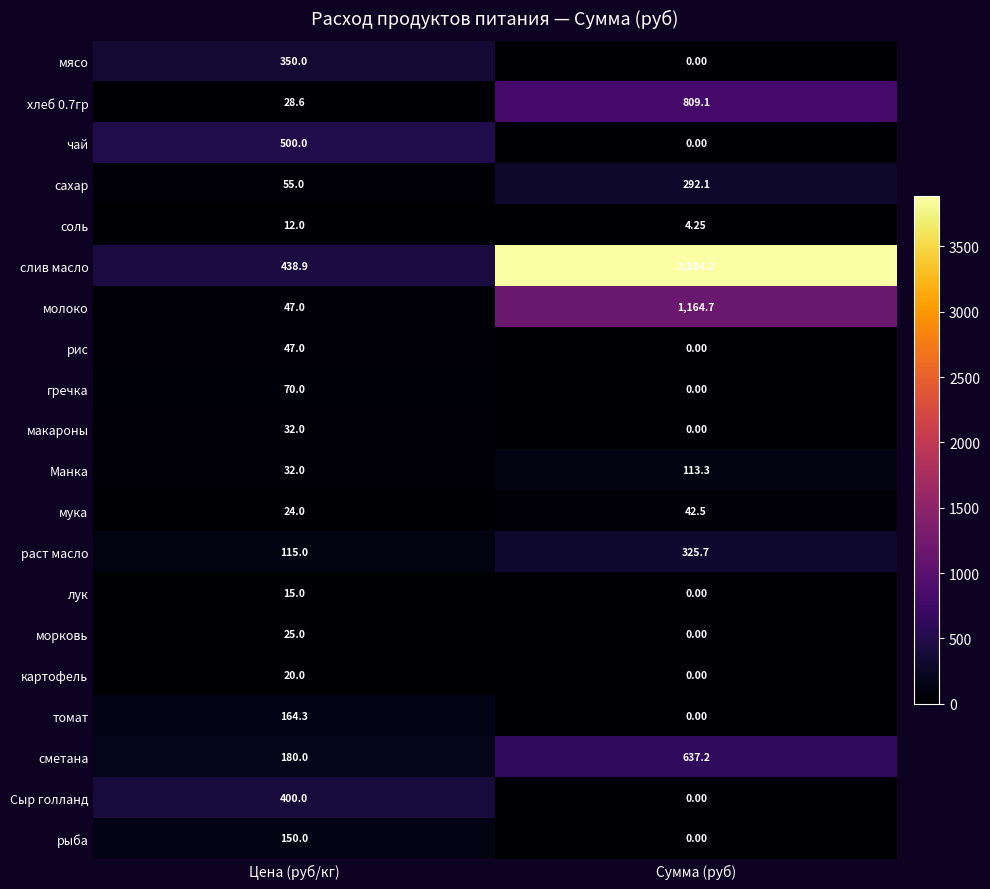

Which series changed the most between Цена (руб/кг) and Сумма (руб)?

слив масло